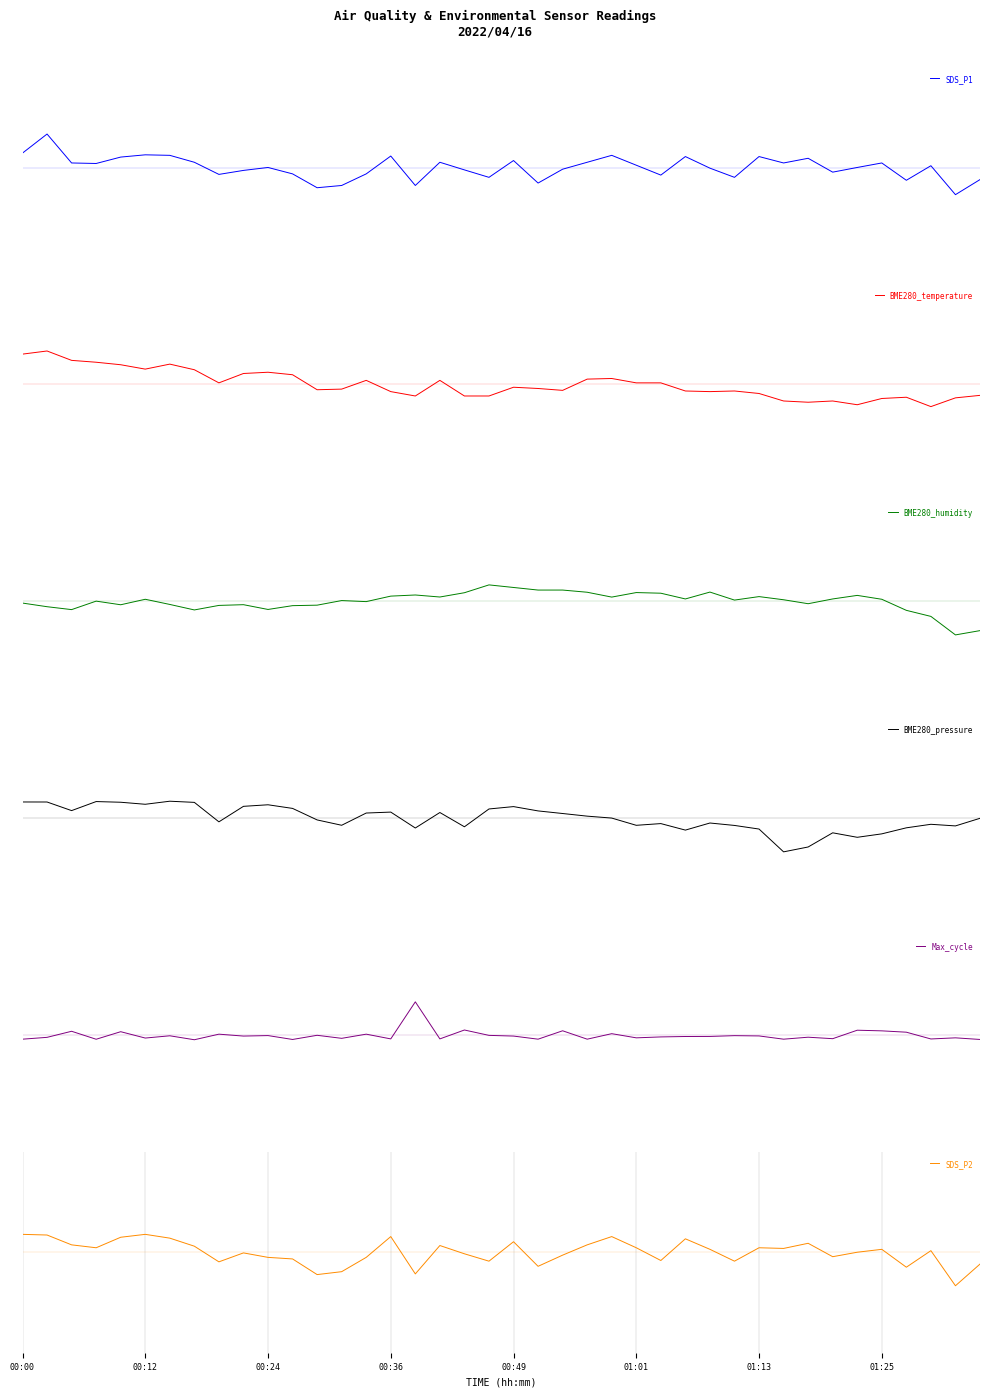

Reading left to right, list all the values displayed in this chart.

SDS_P1: 0.4	1.0	0.1	0.1	0.3	0.4	0.4	0.2	-0.2	-0.1	0.0	-0.2	-0.6	-0.5	-0.2	0.3	-0.5	0.2	-0.1	-0.3	0.2	-0.5	-0.1	0.2	0.4	0.1	-0.2	0.3	-0.0	-0.3	0.3	0.1	0.3	-0.1	0.0	0.1	-0.4	0.1	-0.8	-0.4
BME280_temperature: 0.9	1.0	0.7	0.7	0.6	0.5	0.6	0.4	0.0	0.3	0.4	0.3	-0.2	-0.1	0.1	-0.2	-0.3	0.1	-0.3	-0.3	-0.1	-0.1	-0.2	0.2	0.2	0.0	0.0	-0.2	-0.2	-0.2	-0.3	-0.5	-0.5	-0.5	-0.6	-0.4	-0.4	-0.7	-0.4	-0.3
BME280_humidity: -0.0	-0.2	-0.2	0.0	-0.1	0.1	-0.1	-0.3	-0.1	-0.1	-0.2	-0.1	-0.1	0.0	-0.0	0.2	0.2	0.1	0.3	0.5	0.4	0.3	0.3	0.3	0.1	0.3	0.2	0.1	0.3	0.0	0.1	0.0	-0.1	0.1	0.2	0.1	-0.3	-0.4	-1.0	-0.9
BME280_pressure: 0.5	0.5	0.2	0.5	0.5	0.4	0.5	0.5	-0.1	0.4	0.4	0.3	-0.0	-0.2	0.2	0.2	-0.3	0.2	-0.3	0.3	0.4	0.2	0.1	0.1	0.0	-0.2	-0.2	-0.4	-0.1	-0.2	-0.3	-1.0	-0.9	-0.4	-0.6	-0.5	-0.3	-0.2	-0.2	0.0
Max_cycle: -0.1	-0.1	0.1	-0.1	0.1	-0.1	-0.0	-0.1	0.0	-0.0	-0.0	-0.1	0.0	-0.1	0.0	-0.1	1.0	-0.1	0.2	-0.0	-0.0	-0.1	0.1	-0.1	0.0	-0.1	-0.0	-0.0	-0.0	-0.0	-0.0	-0.1	-0.1	-0.1	0.2	0.1	0.1	-0.1	-0.1	-0.1
SDS_P2: 0.5	0.5	0.2	0.1	0.4	0.5	0.4	0.2	-0.3	-0.0	-0.2	-0.2	-0.7	-0.6	-0.2	0.5	-0.6	0.2	-0.0	-0.3	0.3	-0.4	-0.1	0.2	0.5	0.1	-0.2	0.4	0.1	-0.3	0.1	0.1	0.3	-0.1	0.0	0.1	-0.4	0.0	-1.0	-0.4